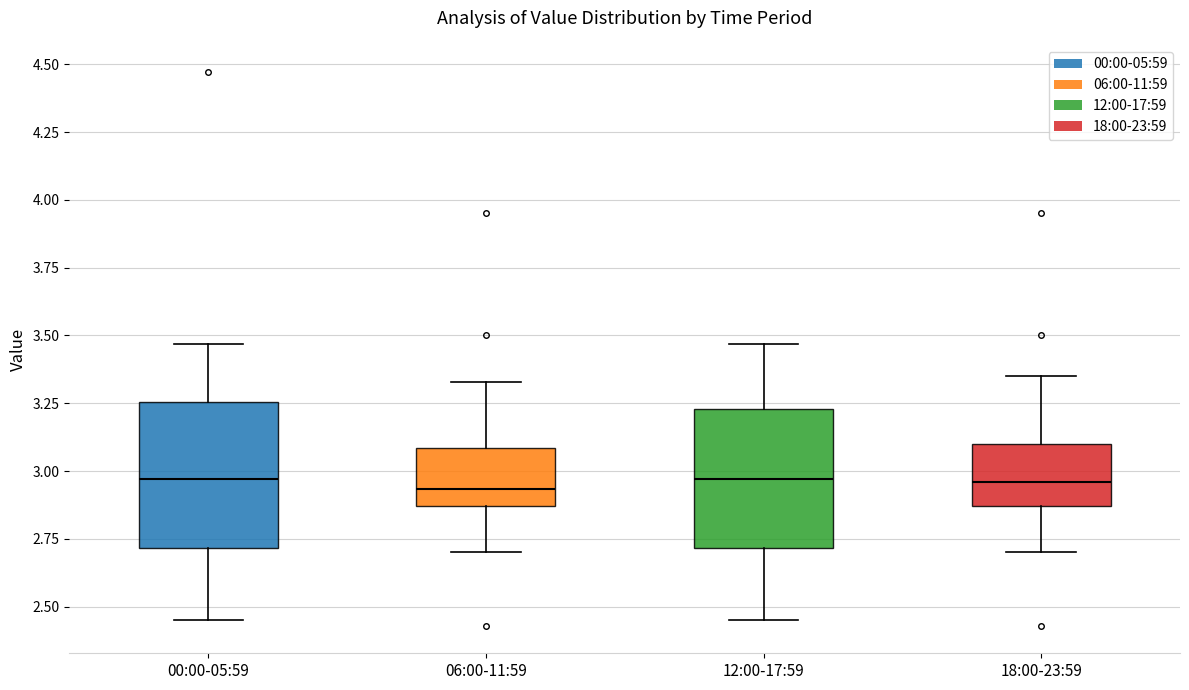

Where does the upper whisker of the box for 00:00-05:59 end on the y-axis? The values are not printed on the chart, so give them approximately, as read against the axis.

3.45